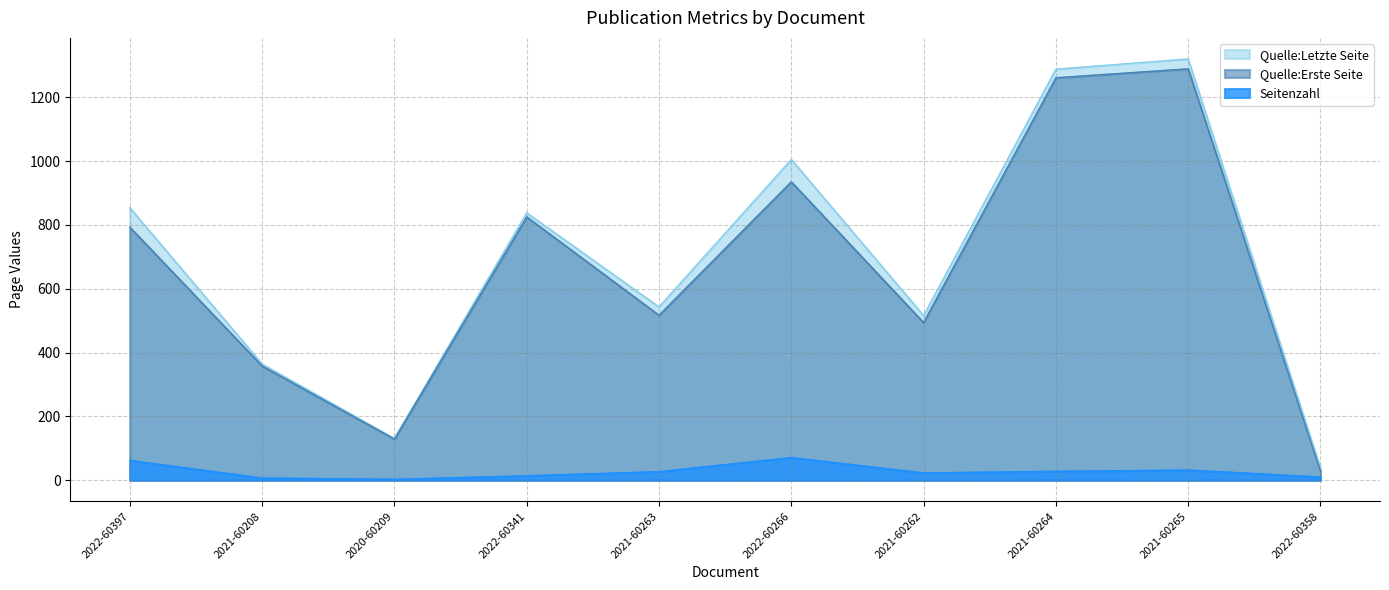

Does the chart have visible grid lines?

Yes